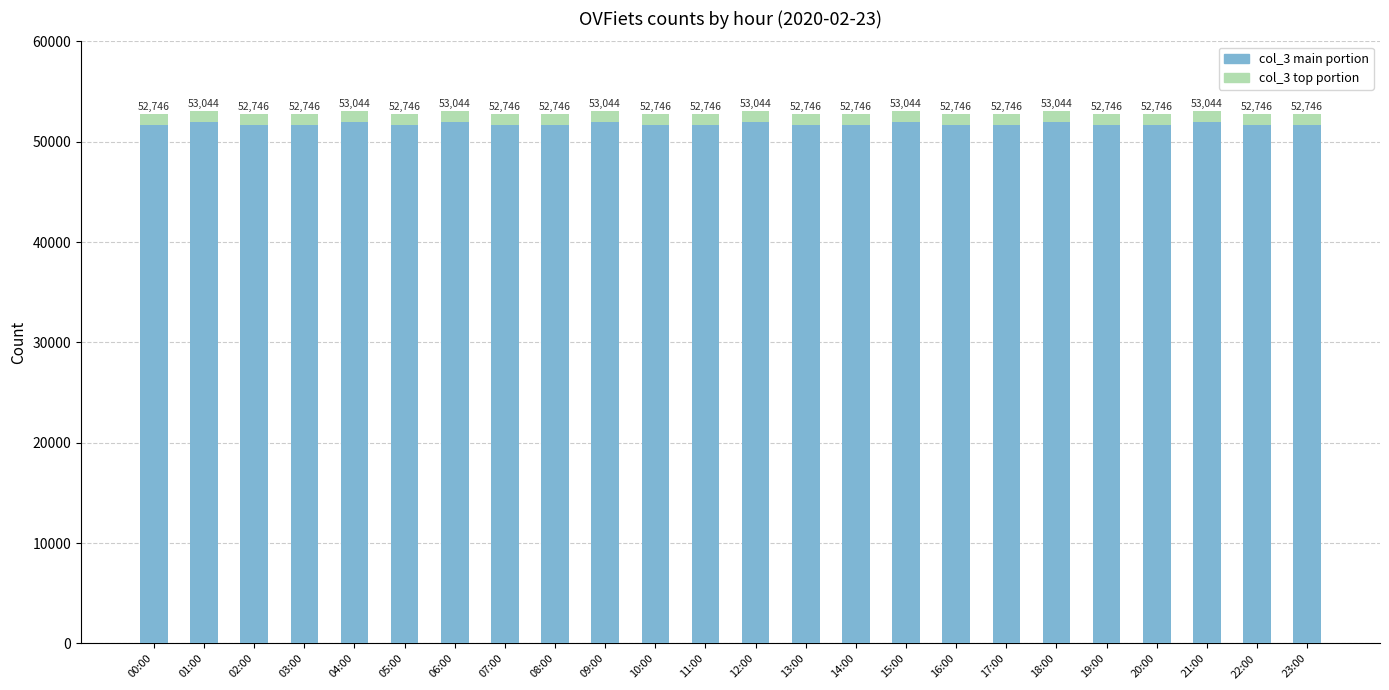

What is the label of the 15th bar from the right?

09:00